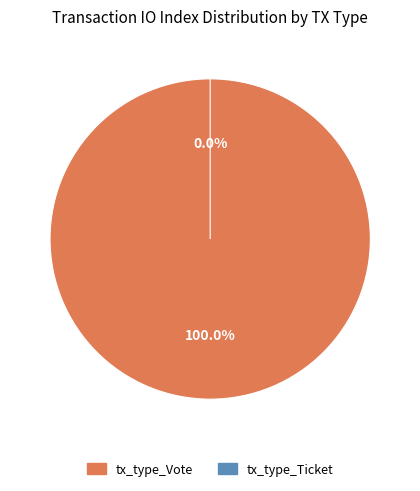

Count the number of slices in the pie.

2